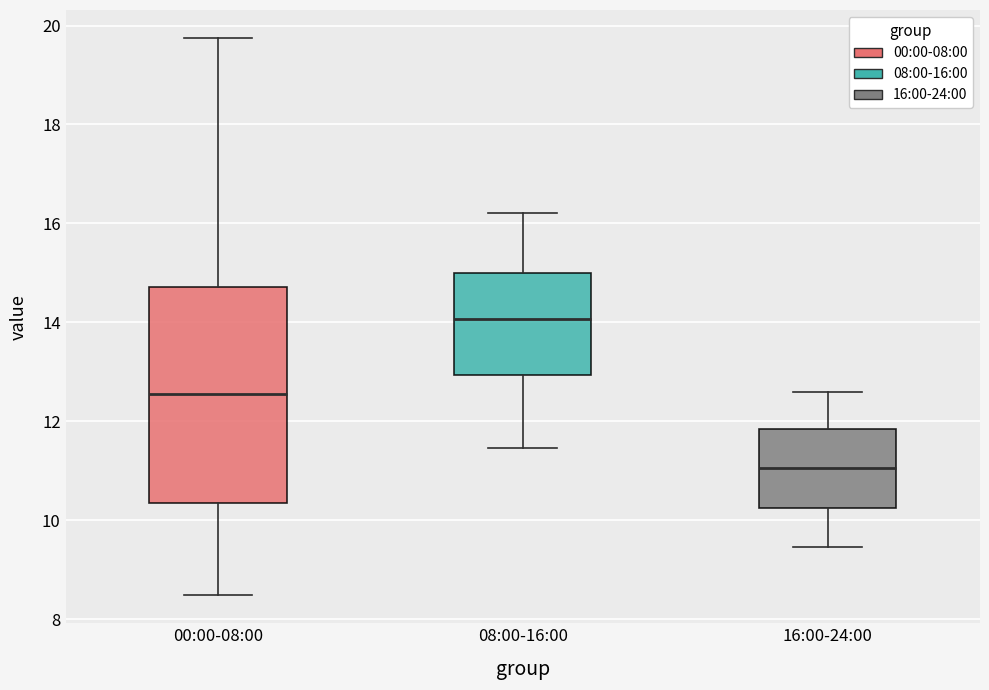

Reading left to right, read every box against the y-axis: the position of its median line, the range the box covers, and the ends of its whiskers. The values are not printed on the chart, so give them approximately, as read against the axis.

00:00-08:00: median 12.6, box 10.4 to 14.8, whiskers 8.4 to 19.8
08:00-16:00: median 14.0, box 13.0 to 15.0, whiskers 11.4 to 16.2
16:00-24:00: median 11.0, box 10.2 to 11.8, whiskers 9.4 to 12.6